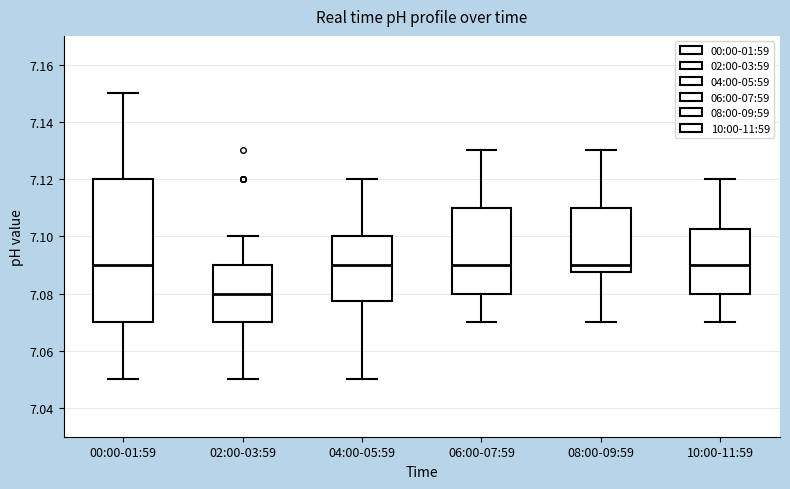

Where does the upper whisker of the box for 10:00-11:59 end on the y-axis? The values are not printed on the chart, so give them approximately, as read against the axis.

7.120